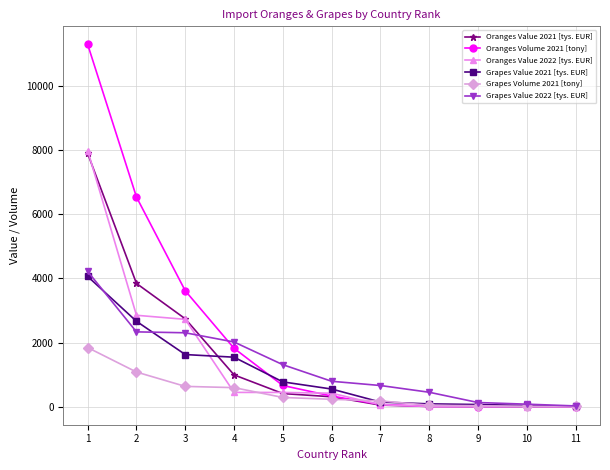

True or false: Oranges Value 2021 [tys. EUR] and Grapes Volume 2021 [tony] cross at least once.

True